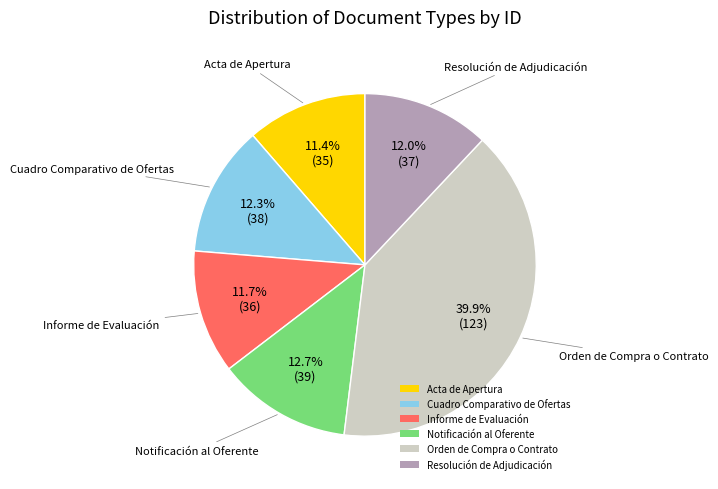

To the nearest percent, what is the average slice percentage?

17%